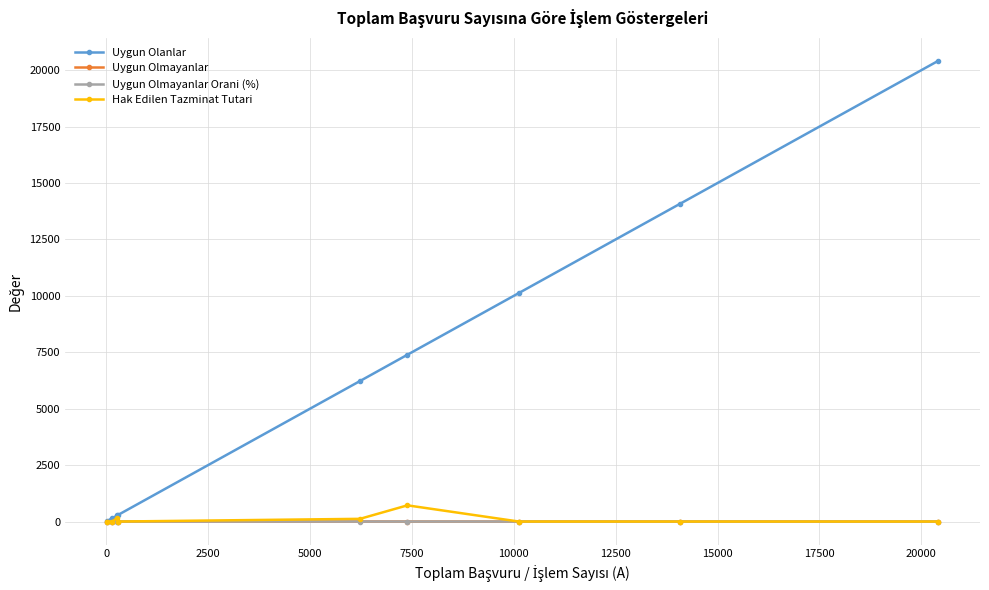

What is the maximum value shown in the chart?

20419.0